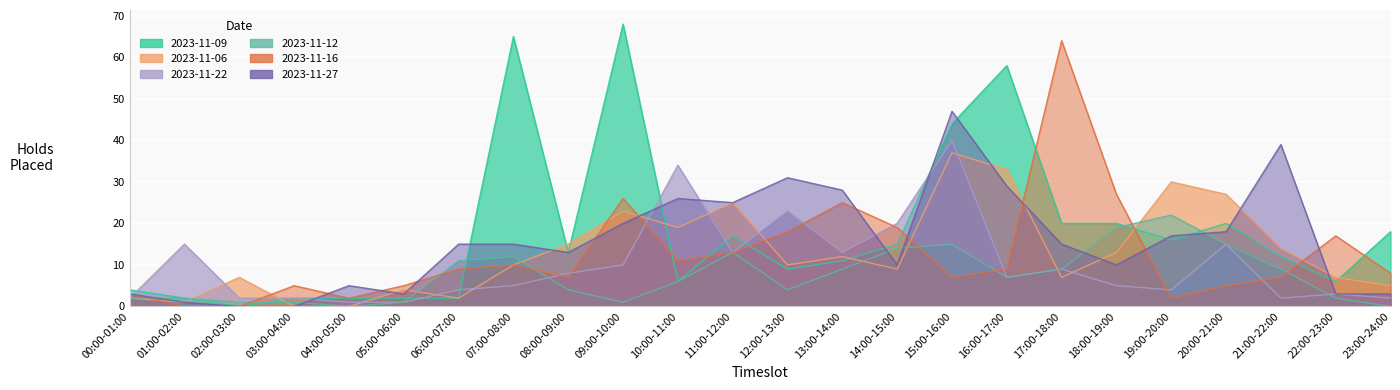

Between 03:00-04:00 and 21:00-22:00, which is larger?

21:00-22:00